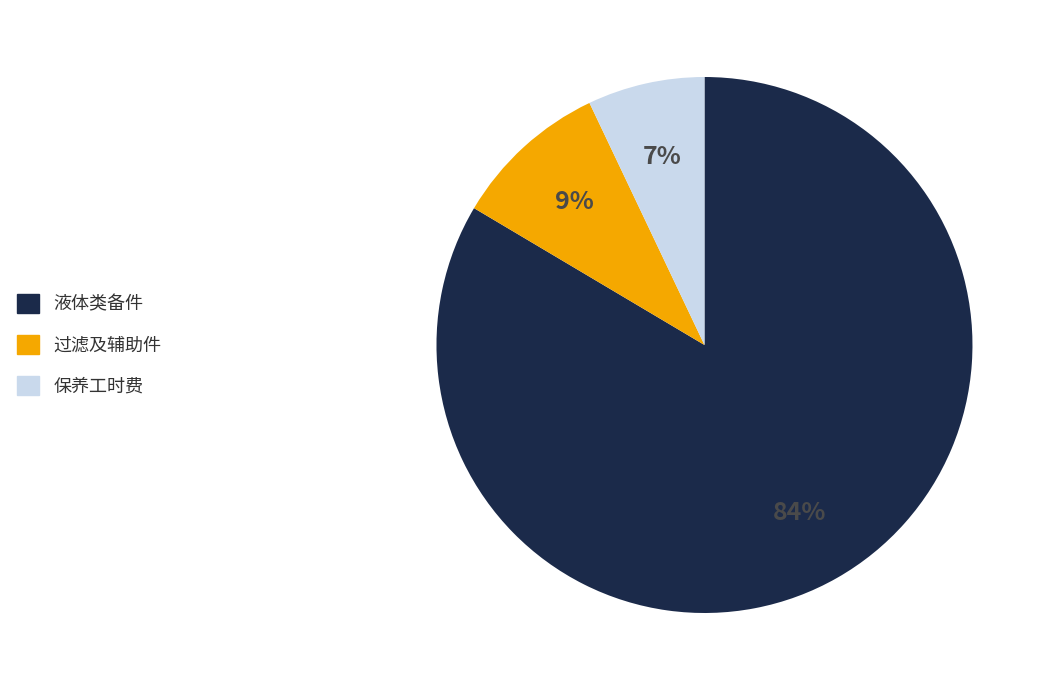

To the nearest percent, what is the average slice percentage?

33%